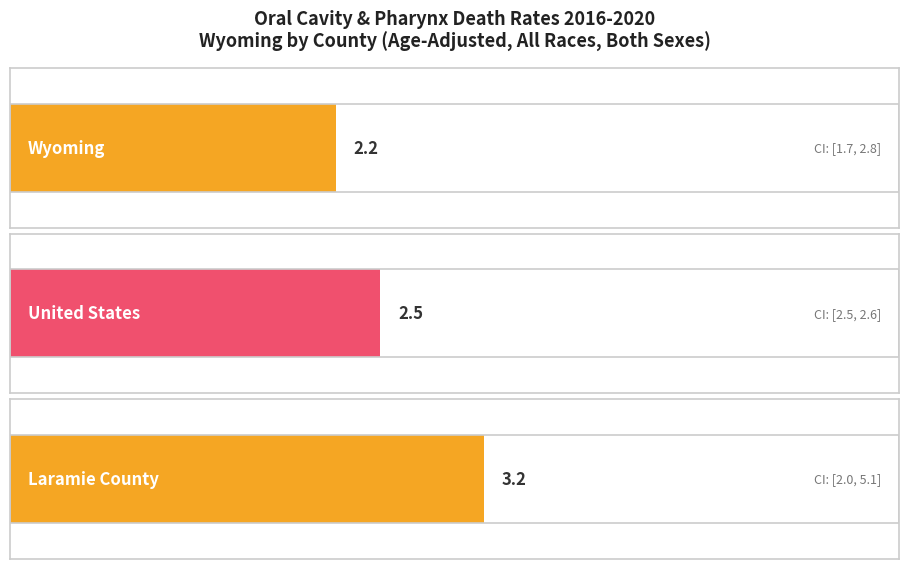

Is it true that Age-Adjusted Death Rate equals 3.2 at Laramie County?

True